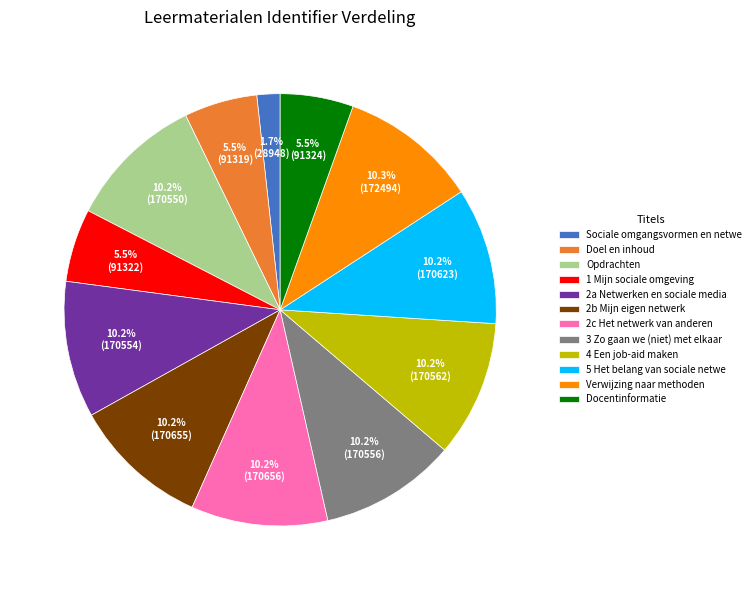

Which slice is the smallest?

Sociale omgangsvormen en netwe